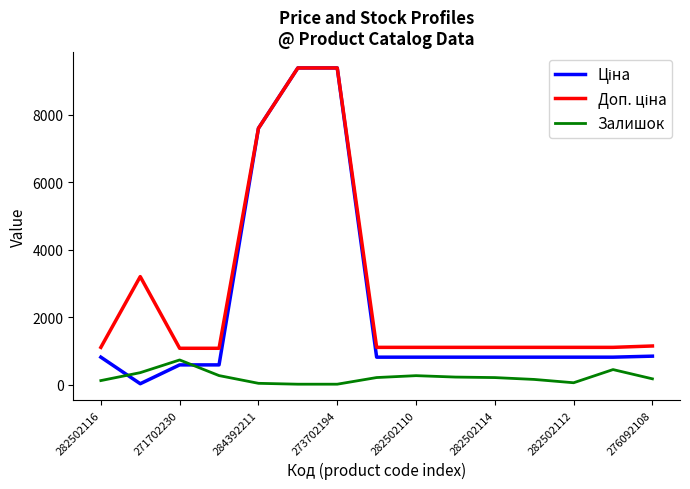

What is the greatest value displayed?

9384.0